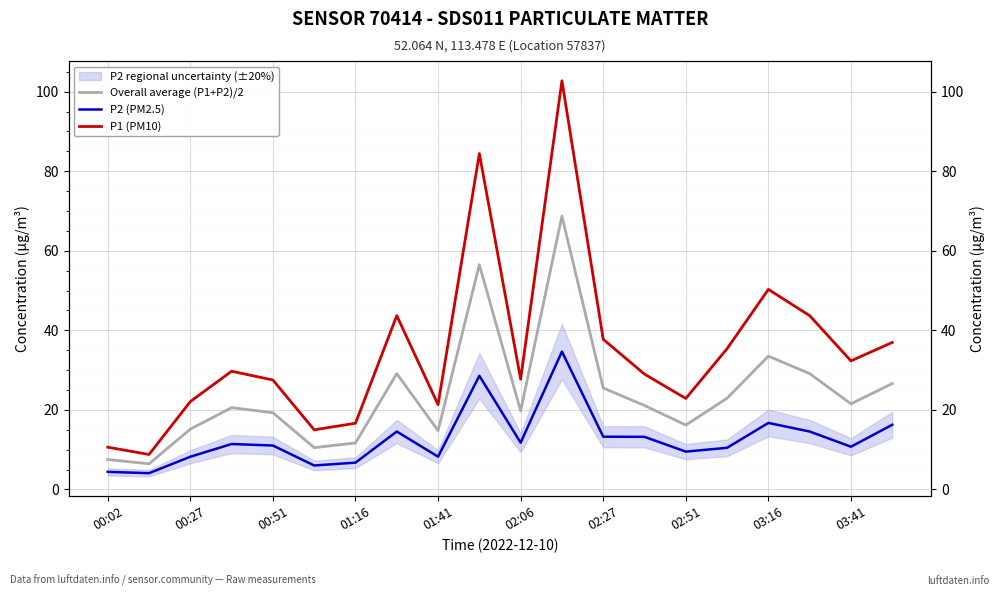

True or false: P2 (PM2.5) and P1 (PM10) cross at least once.

False